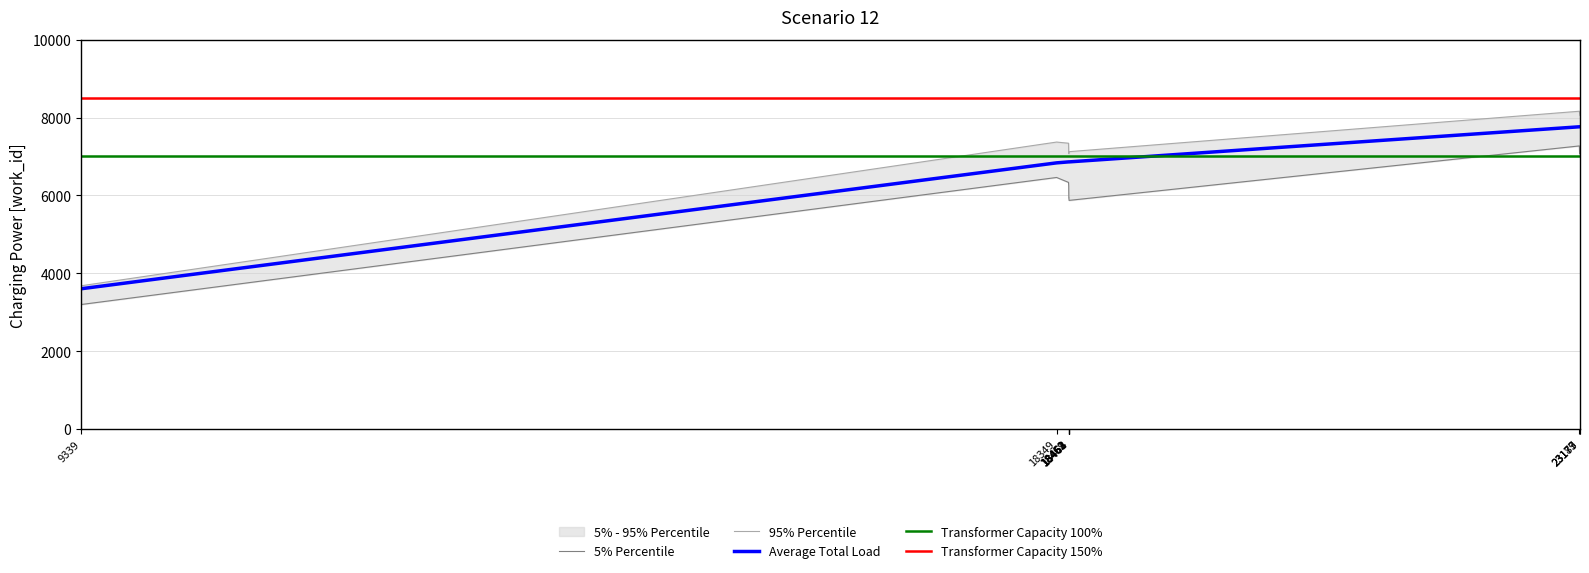

What is the value of the 4th point from the left?

6860